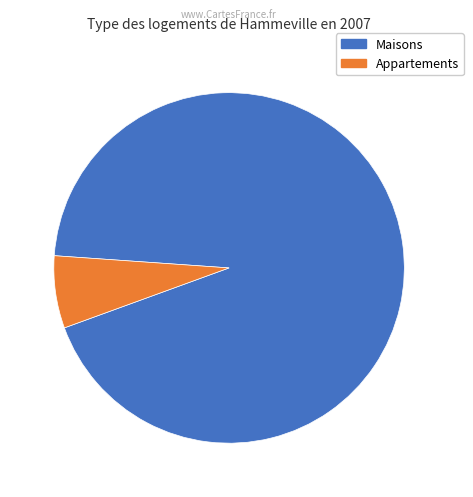

The Appartements slice represents 1% of the pie. True or false?

False